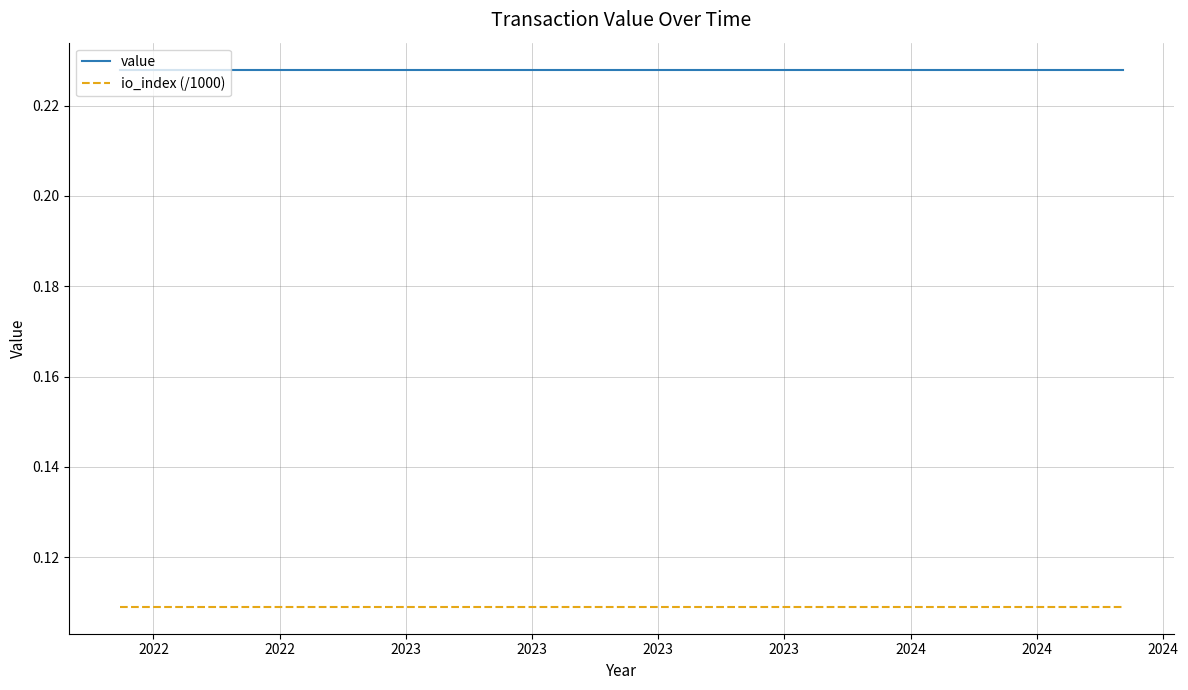

List the series in order of their peak value, lowest first.

io_index (/1000), value